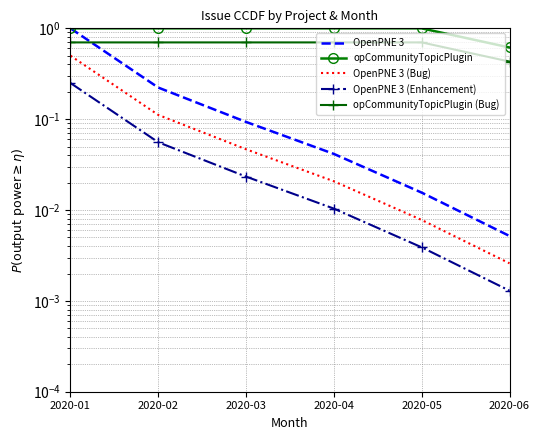

Is this an area chart (filled region under the line)?

No